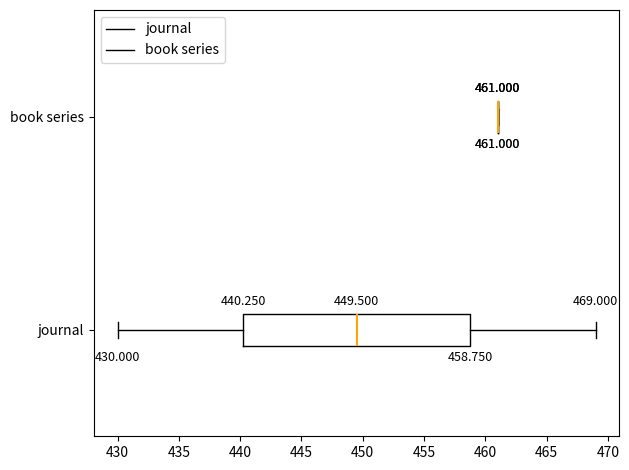

Which box is the widest, from its left edge to its right edge?

journal